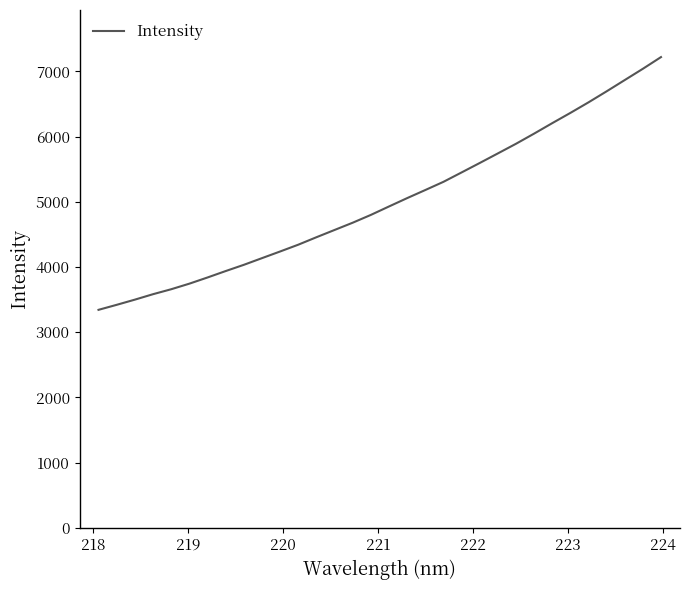

What is the maximum value shown in the chart?

7218.8